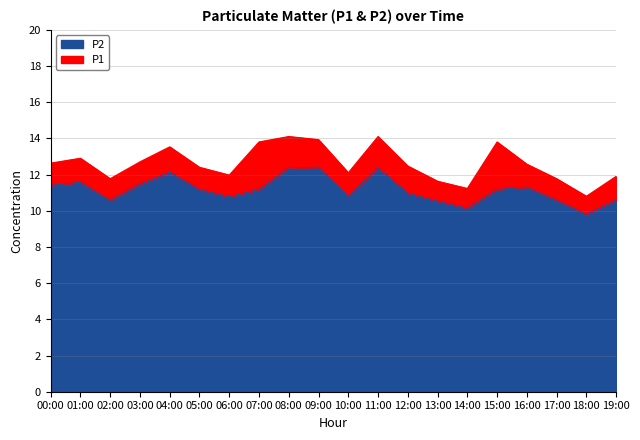

What position from the right is 18:00?

2